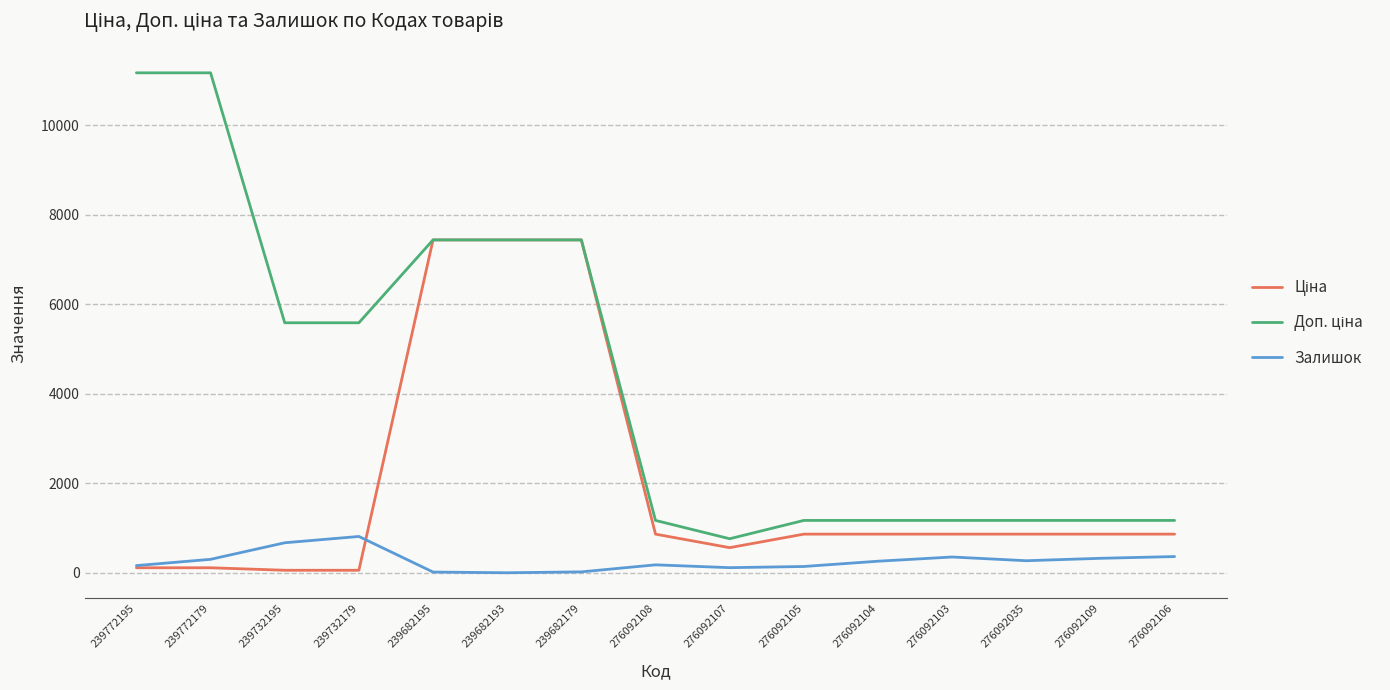

What is the total value across all series at 276092103?

2384.1